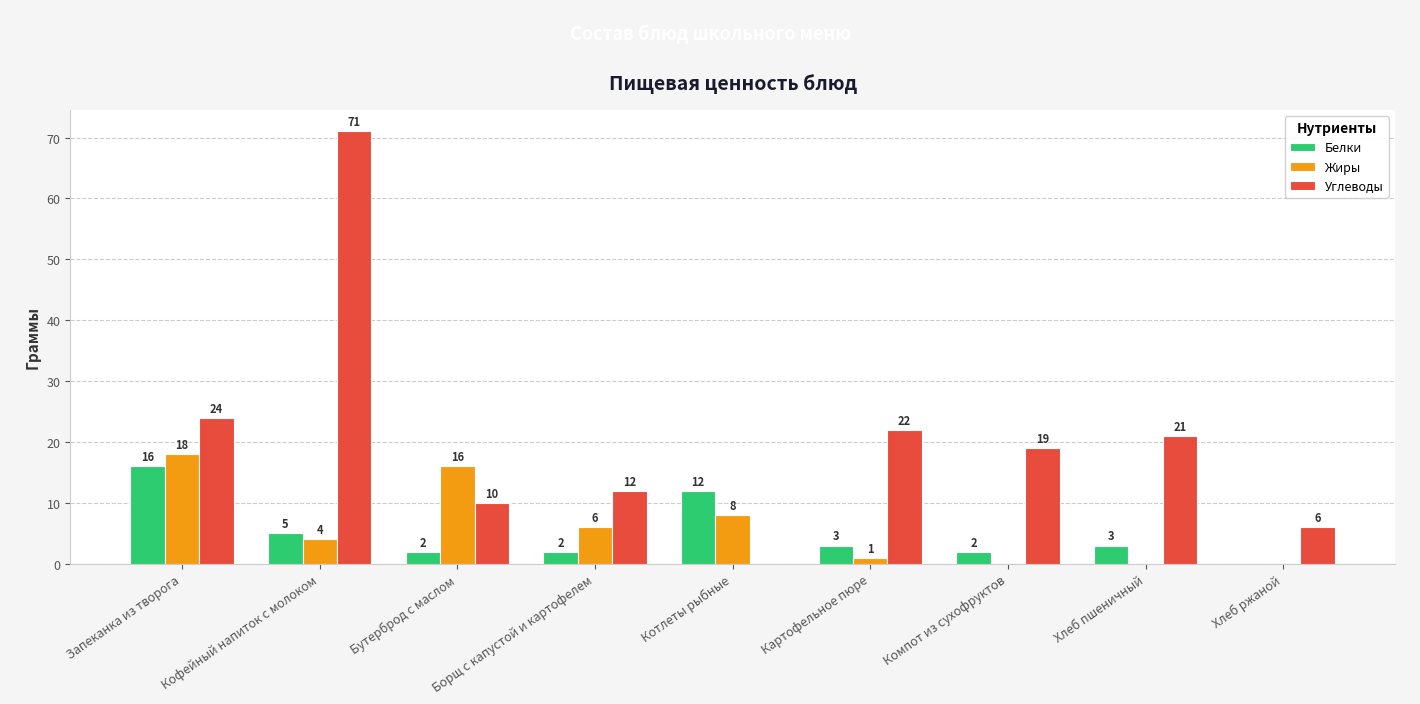

What is the highest value of the Жиры series?

18